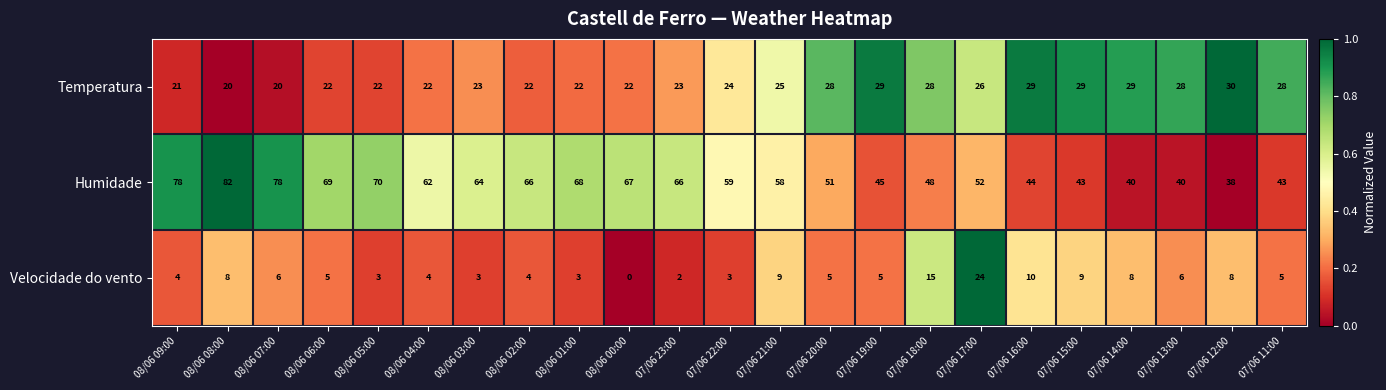

Rank the series at 08/06 02:00 from highest to lowest value.

Humidade, Temperatura, Velocidade do vento